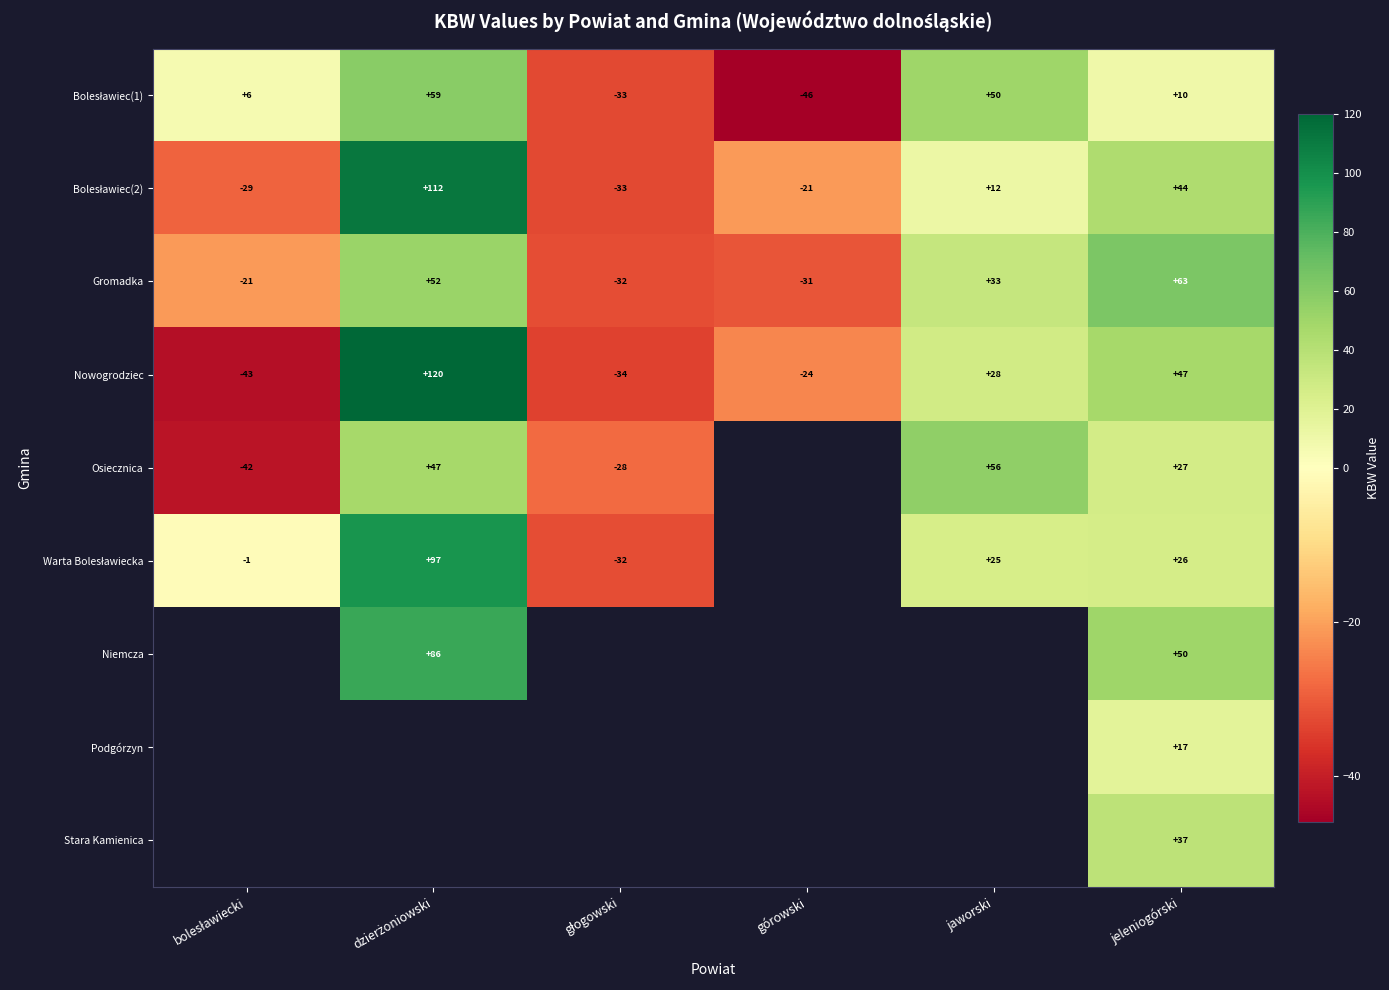

Which has a higher value, dzierżoniowski or jaworski?

dzierżoniowski